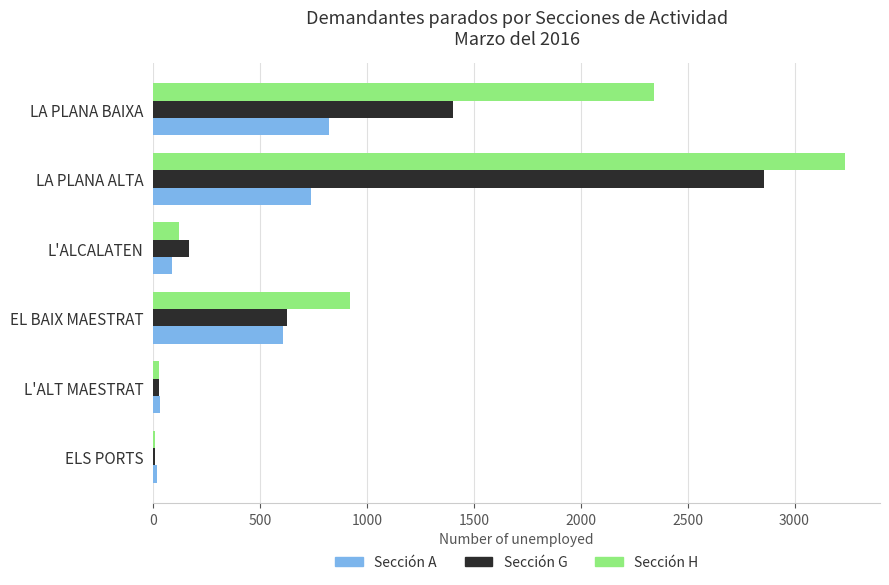

What is the sum of all Sección A values?

2301